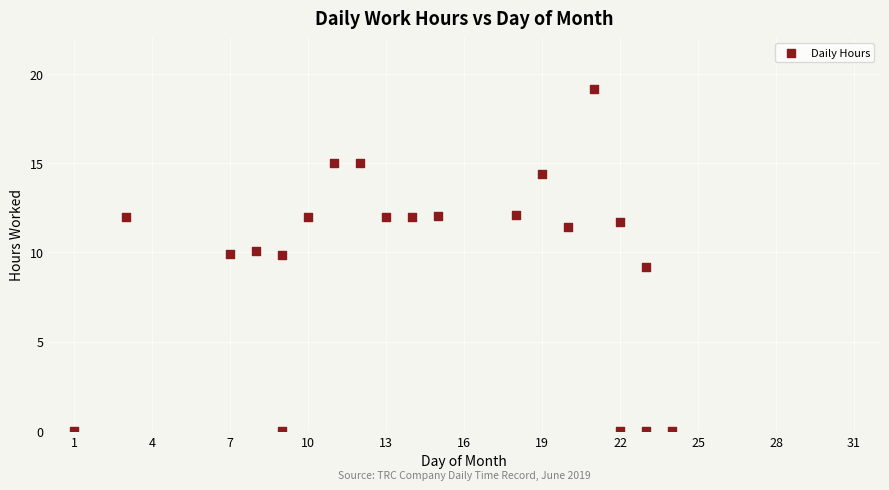

What is the range of X values (max minus min)?

23.0